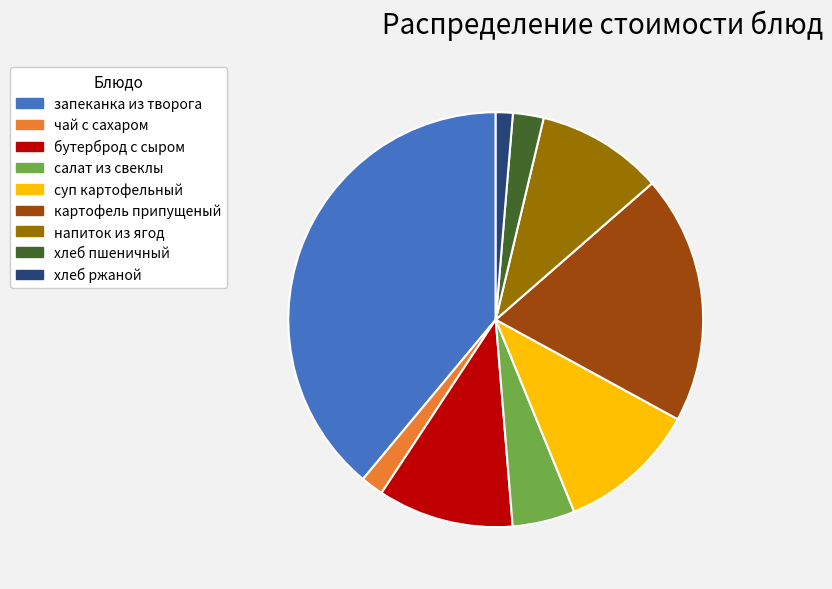

Is the sum of чай с сахаром and хлеб ржаной greater than half?

No